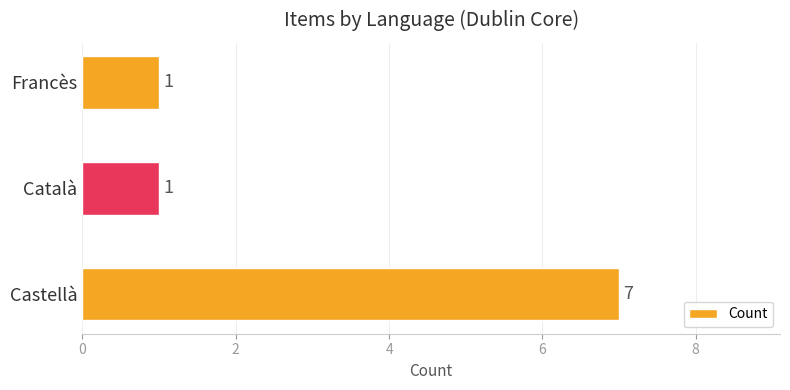

What is the difference between the maximum and minimum values?

6